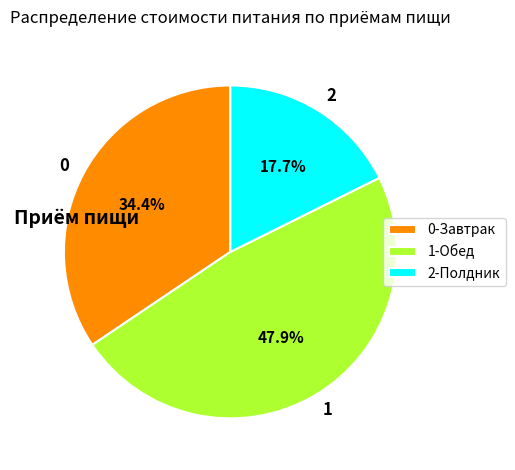

What percentage is NOT represented by 2?

82.3%